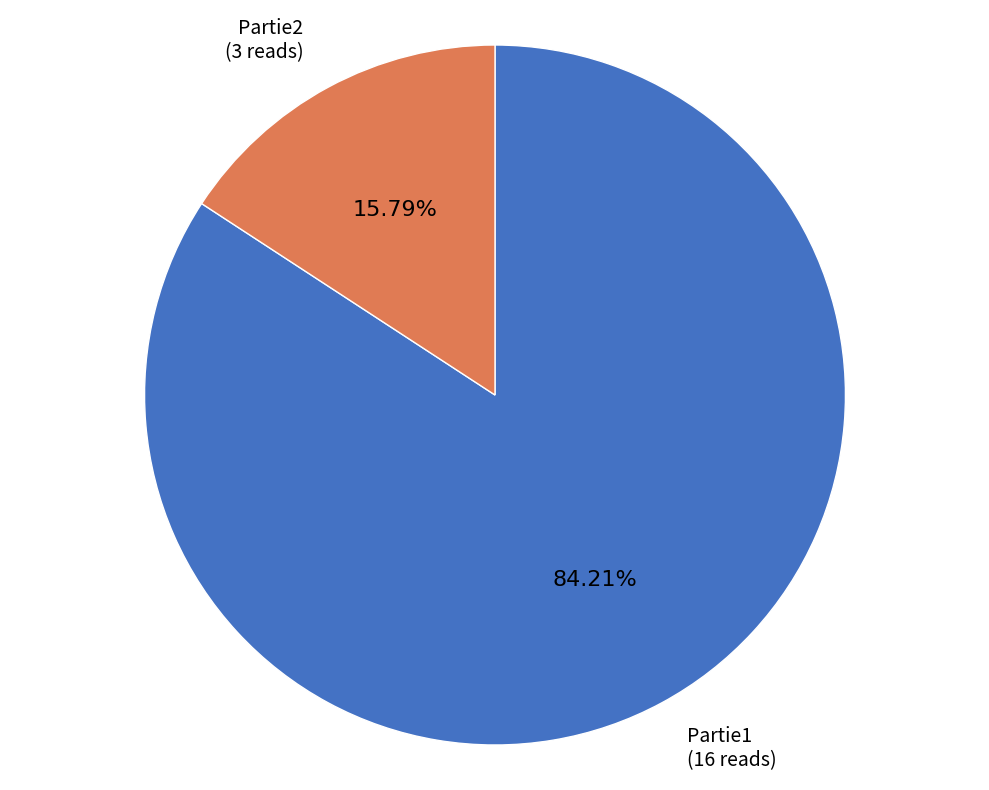

Is the sum of Partie2 and Partie1 greater than half?

Yes